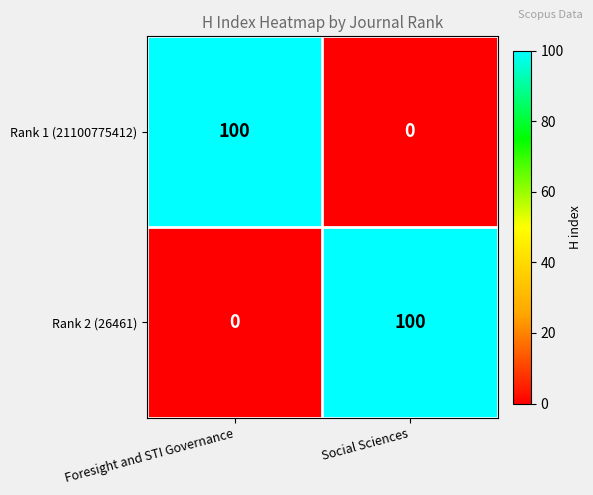

Reading left to right, extract all data points from this chart.

Rank 1 (21100775412): 100	0
Rank 2 (26461): 0	100